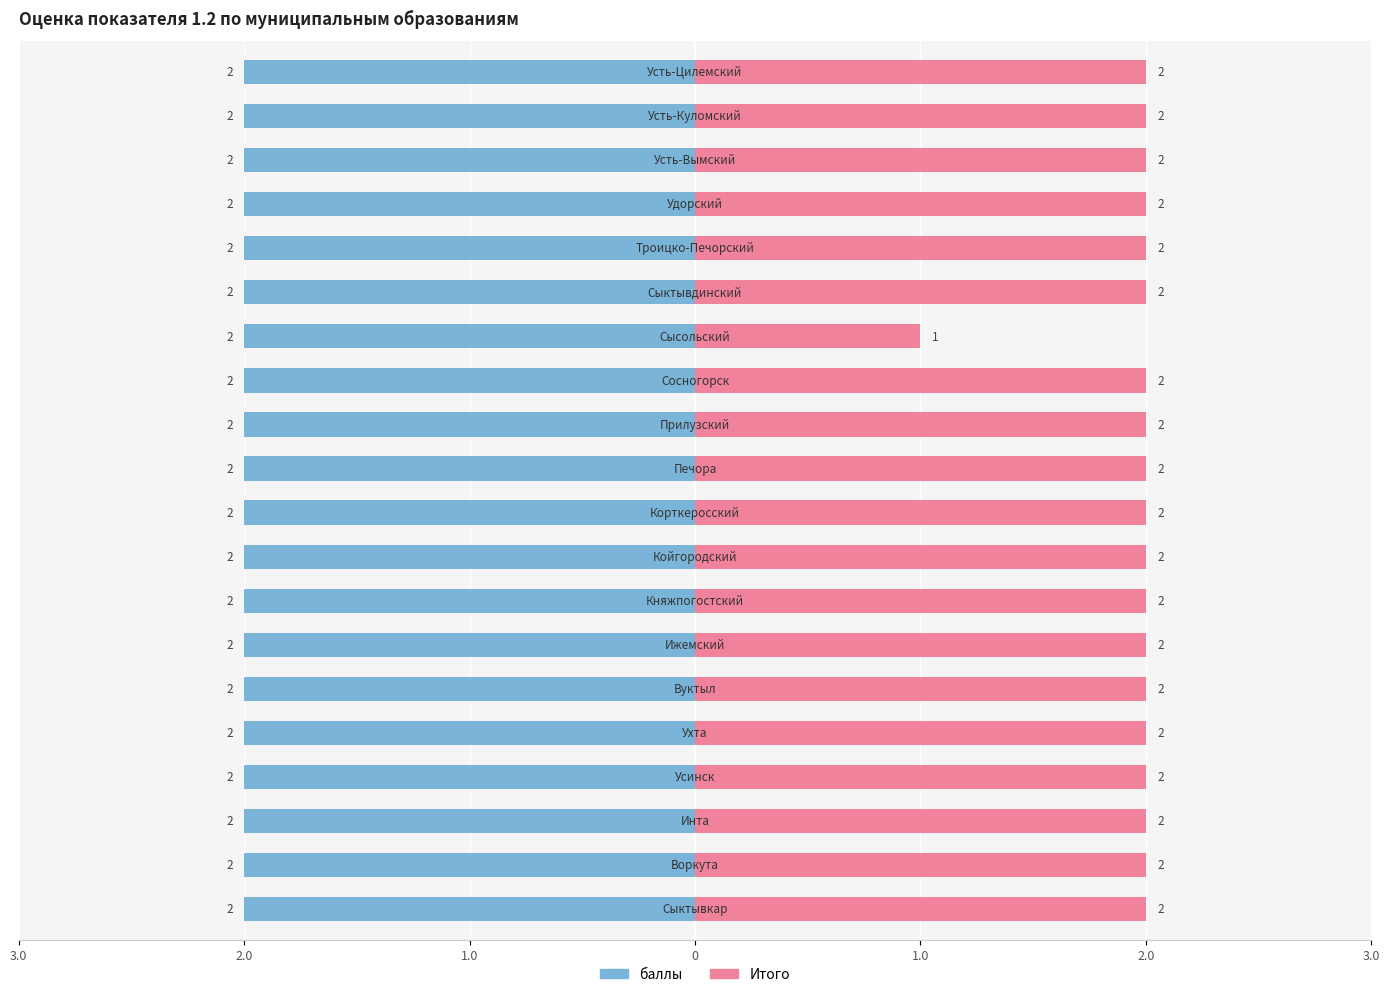

Where is баллы nearest to the value 2?

Сыктывкар